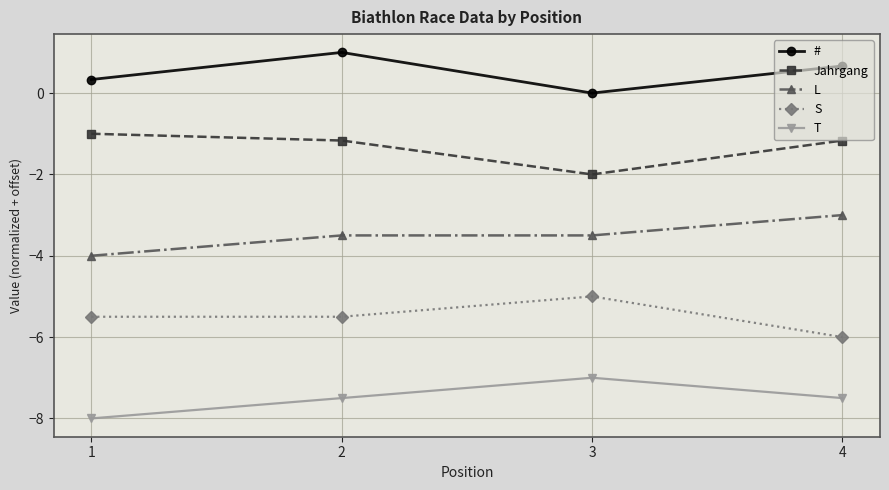

True or false: S and Jahrgang intersect in this chart.

False